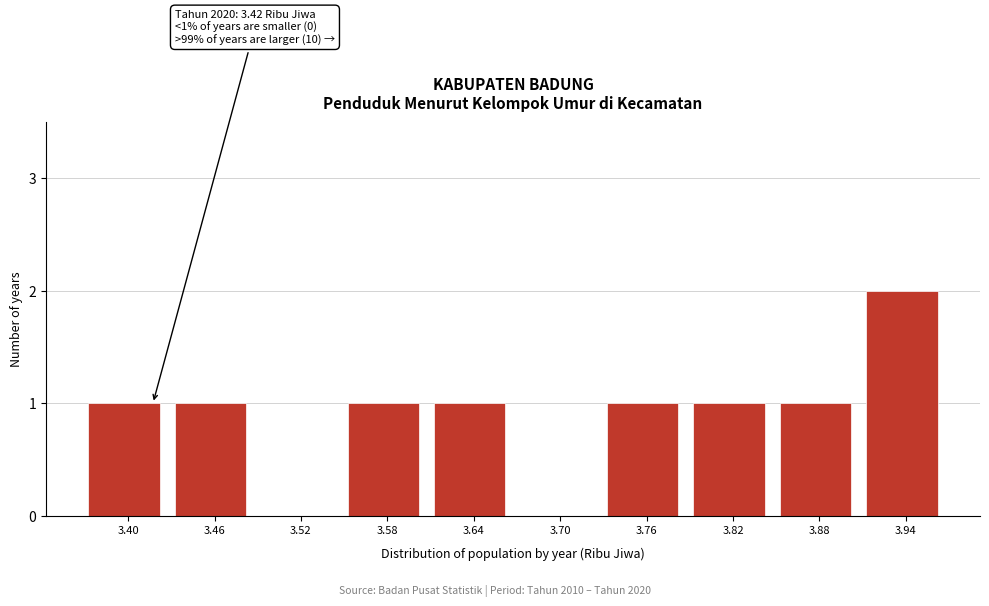

Reading right to left, transcribe all the data shown in this chart.

3.94=2	3.88=1	3.82=1	3.76=1	3.70=0	3.64=1	3.58=1	3.52=0	3.46=1	3.40=1